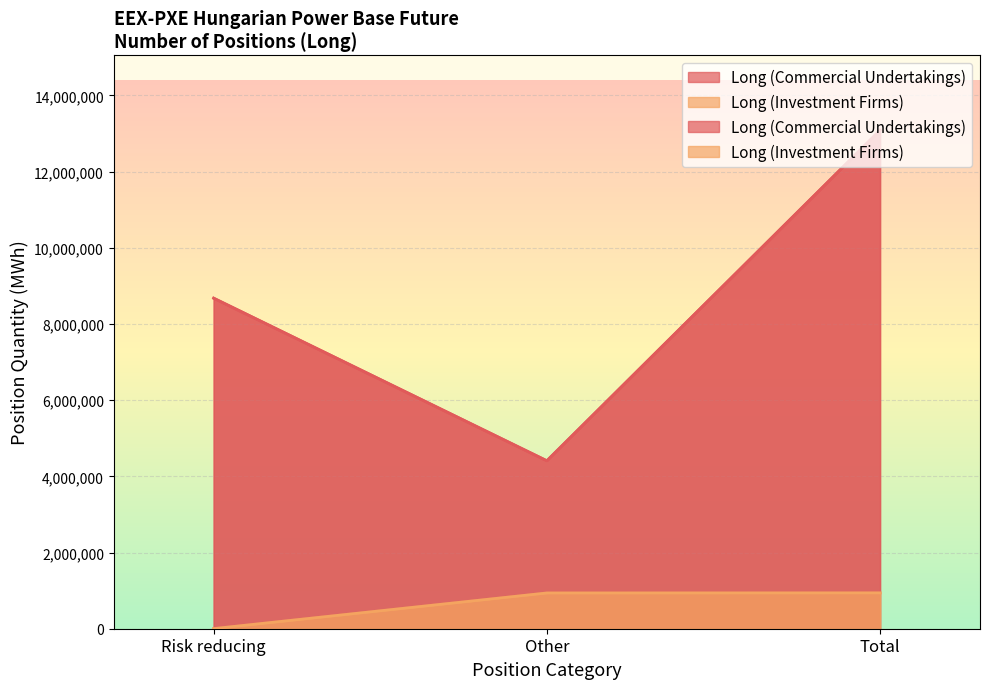

Which series has the largest range (max minus min)?

Long (Commercial Undertakings)